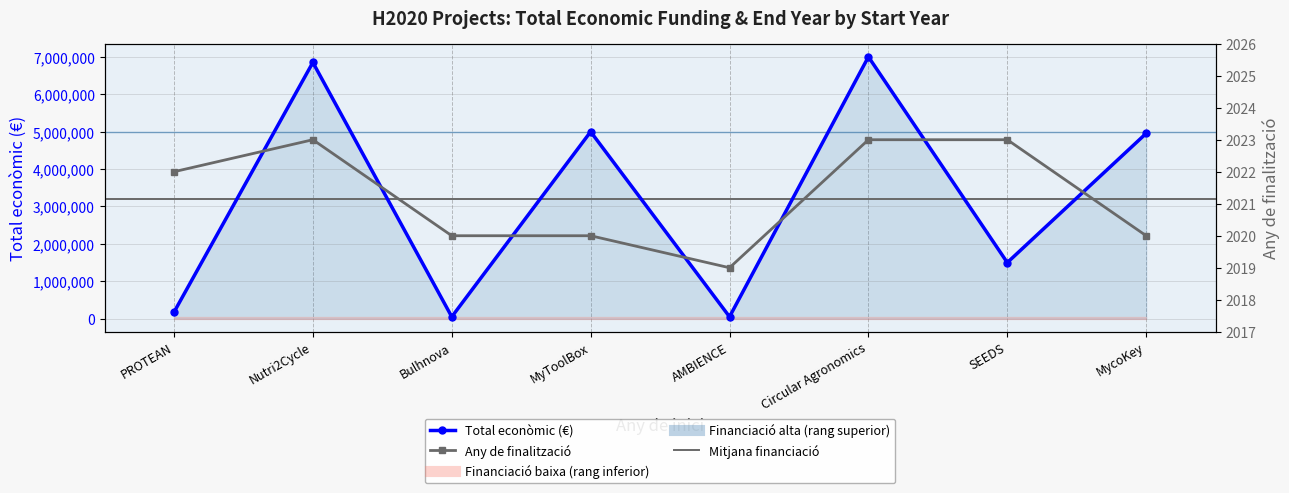

What is the sum of all Total econòmic (€) values?

25572472